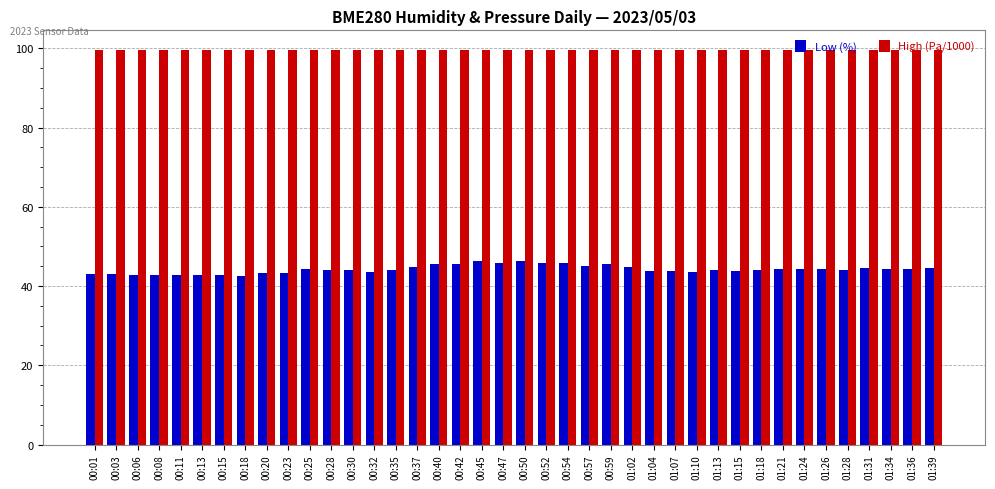

At 00:06, list the series in order from smallest to largest.

Low (%), High (Pa/1000)